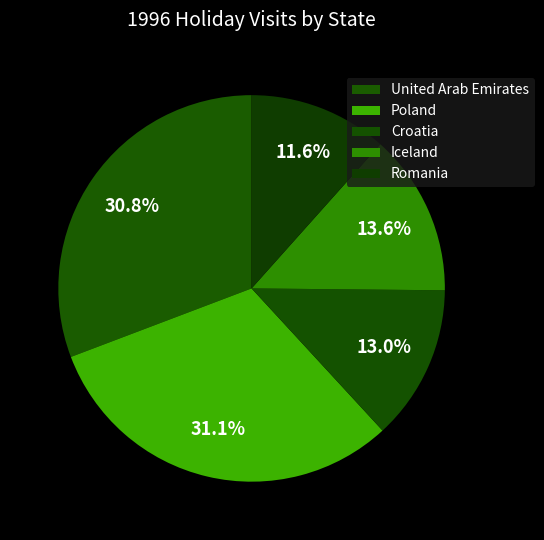

Do United Arab Emirates and Iceland together represent more than half of the pie?

No